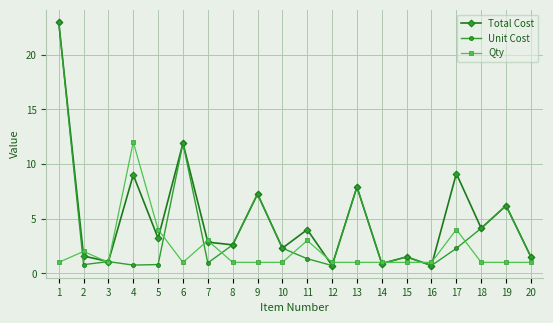

Which series changed the most between 5 and 16?

Qty